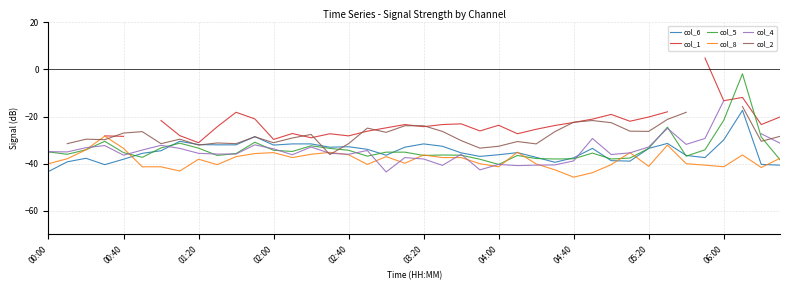

Which series ends up on top after the final intersection of col_1 and col_2?

col_1